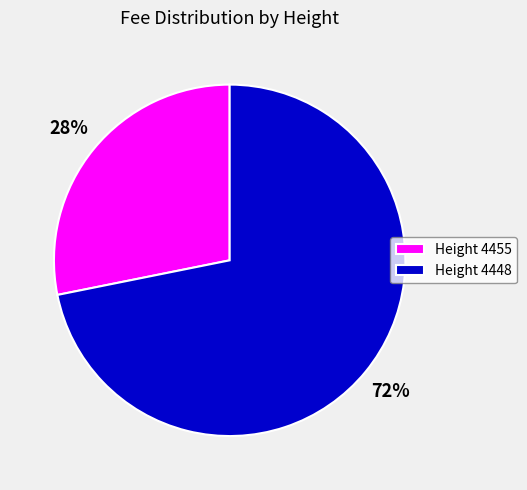

What is the ratio of the value at Height 4455 to the value at Height 4448?

0.4